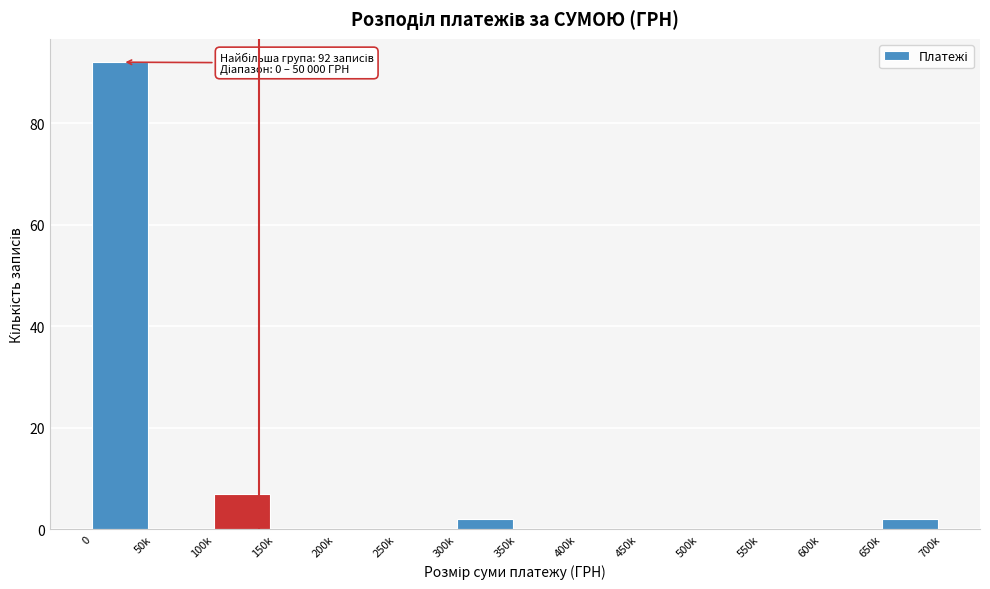

Reading left to right, extract all data points from this chart.

0=92	50k=0	100k=7	150k=0	200k=0	250k=0	300k=2	350k=0	400k=0	450k=0	500k=0	550k=0	600k=0	650k=2